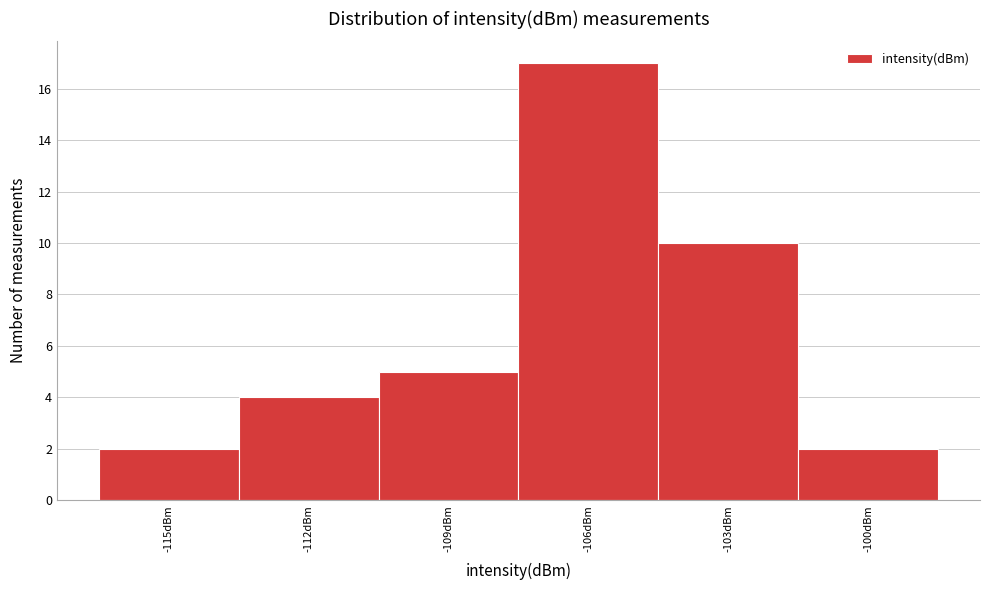

Reading left to right, extract all data points from this chart.

2	4	5	17	10	2